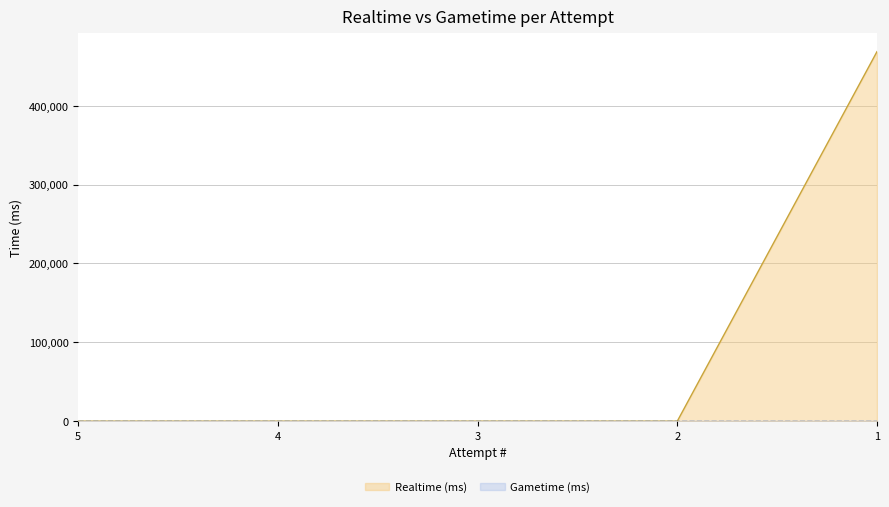

Count the number of categories in the chart.

5